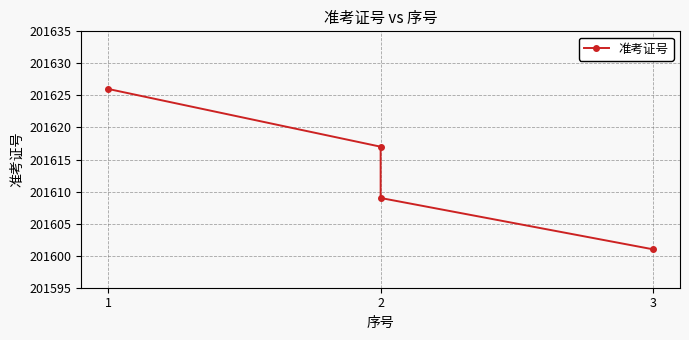

Reading left to right, extract all data points from this chart.

201626	201617	201609	201601